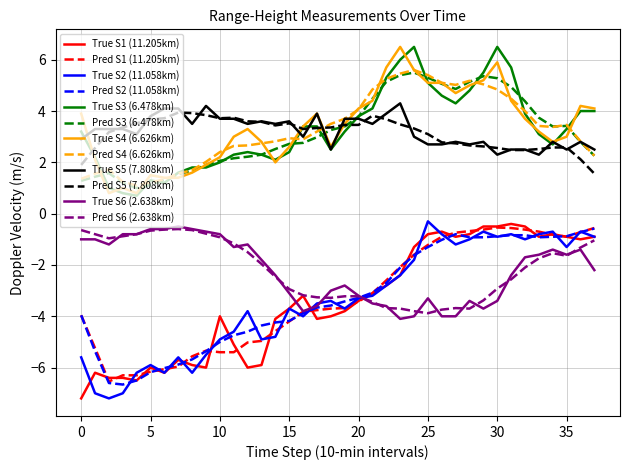

What is the maximum value shown in the chart?

6.5